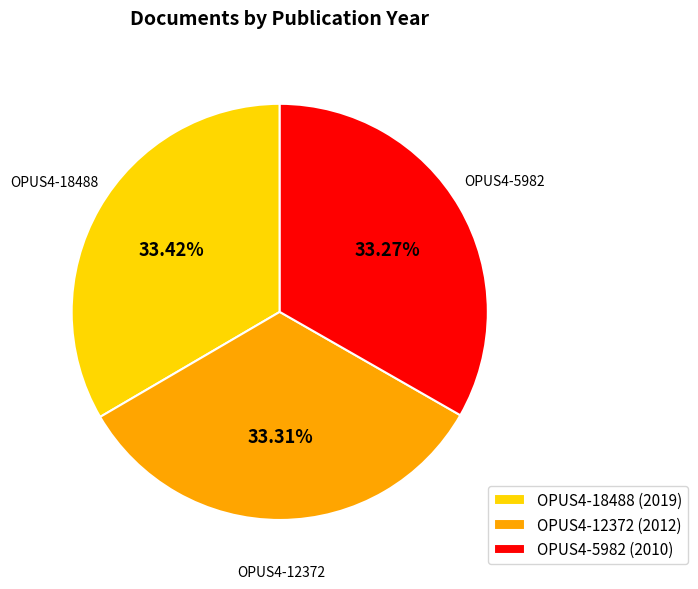

Is there any slice that represents more than half of the pie?

No